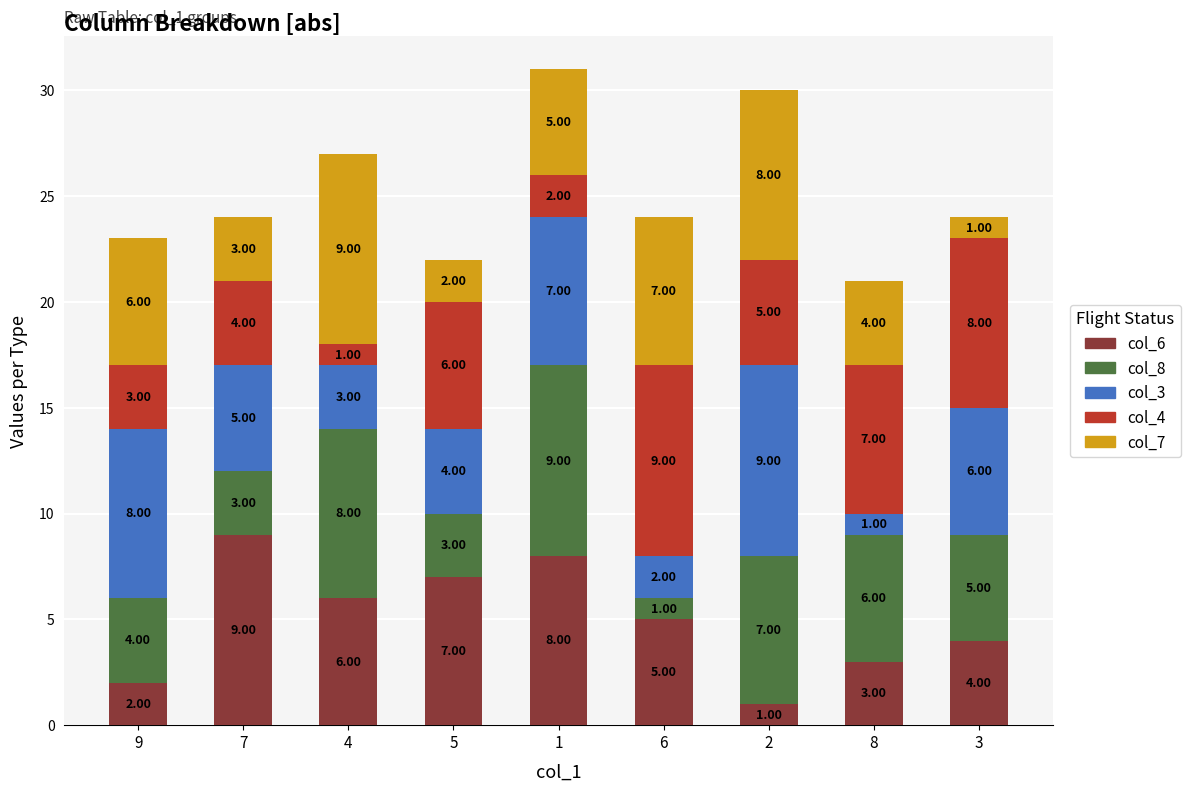

How many data points in col_6 are less than 5?

4